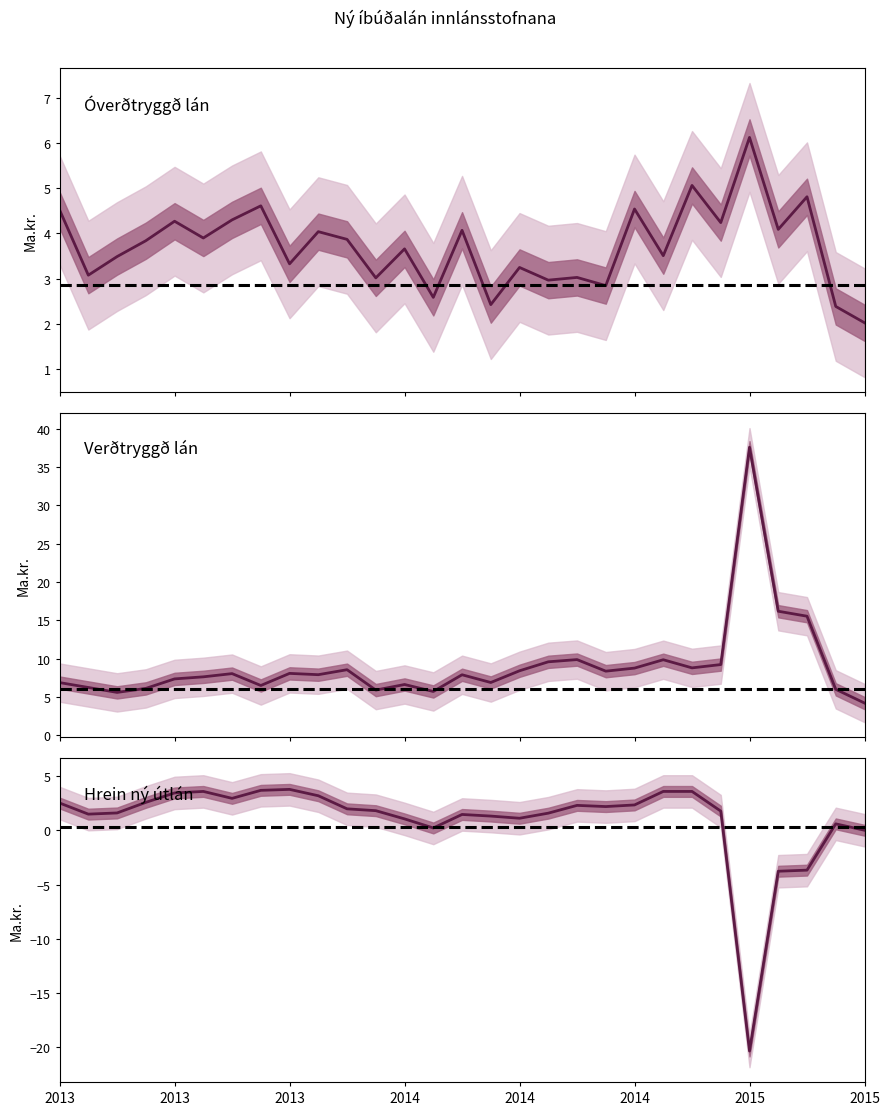

Which series has the largest total across all categories?

Verðtryggð lán